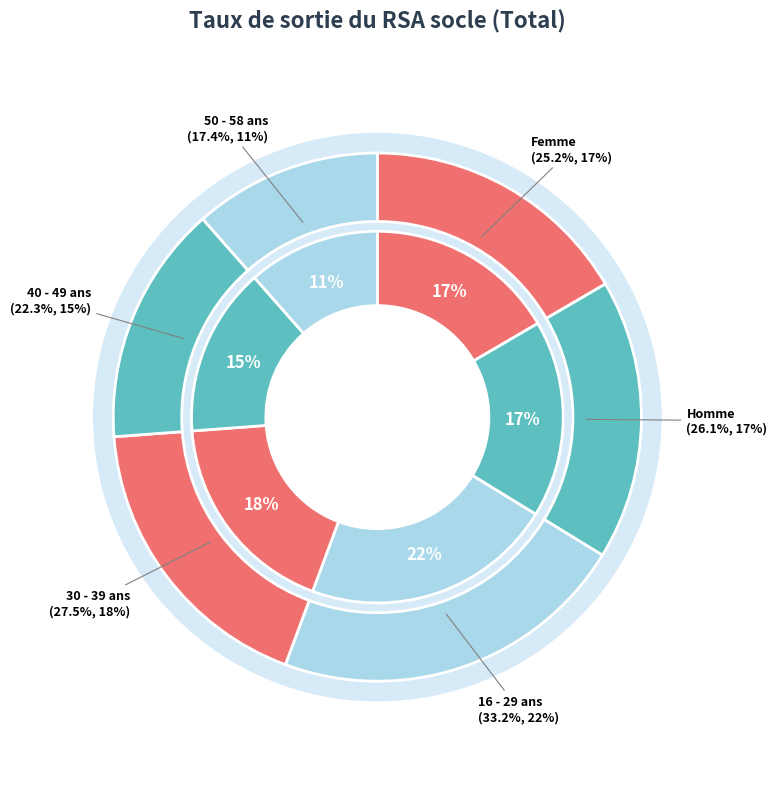

Does any single category account for the majority?

No